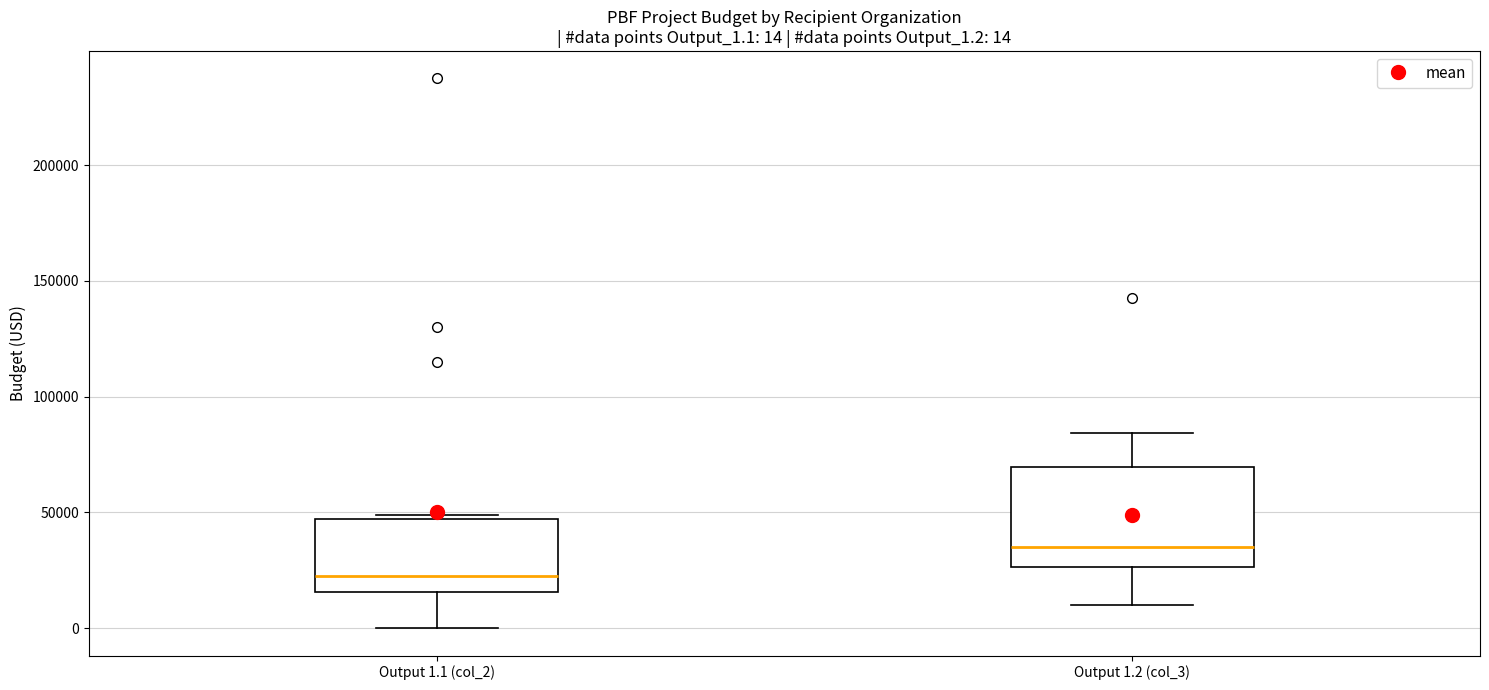

Which box has the highest median line?

Output 1.2 (col_3)